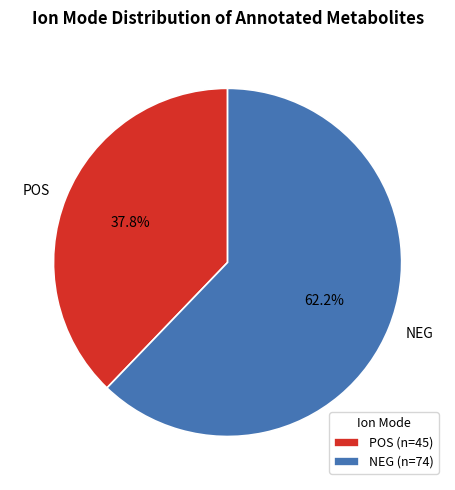

Which category accounts for the majority?

NEG